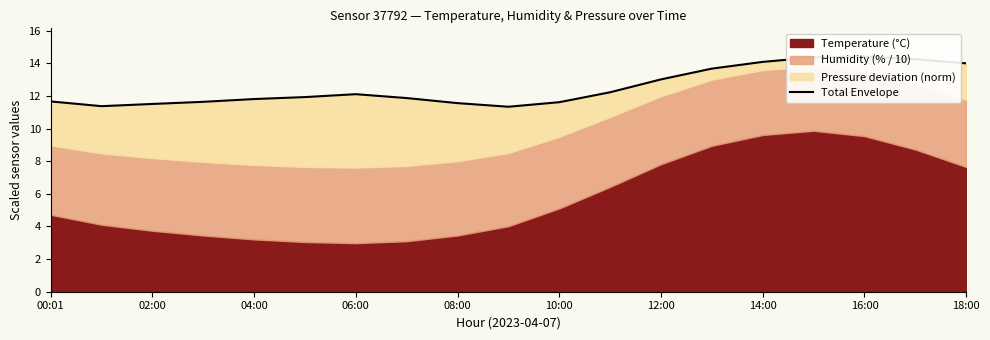

How many points are lower than both their immediate neighbors (excluding endpoints)?

2